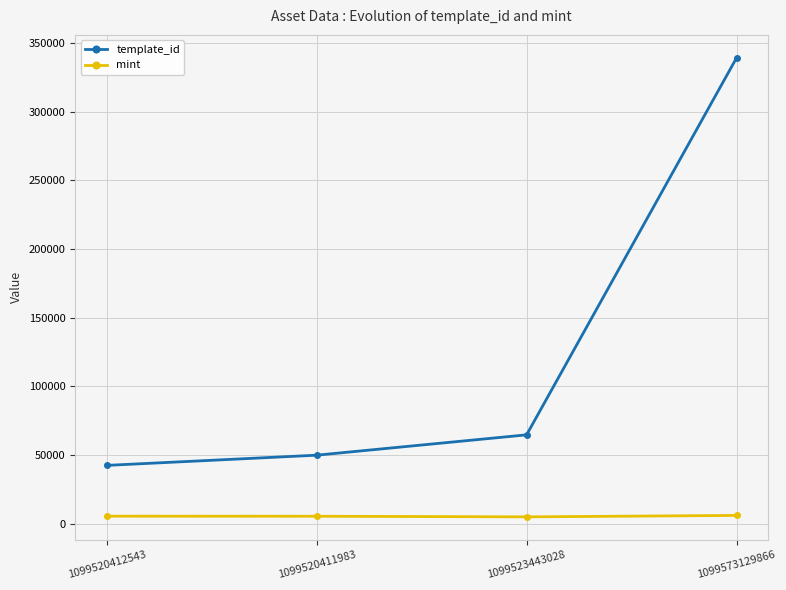

True or false: template_id has a value of 74663 at 1099520412543.

False